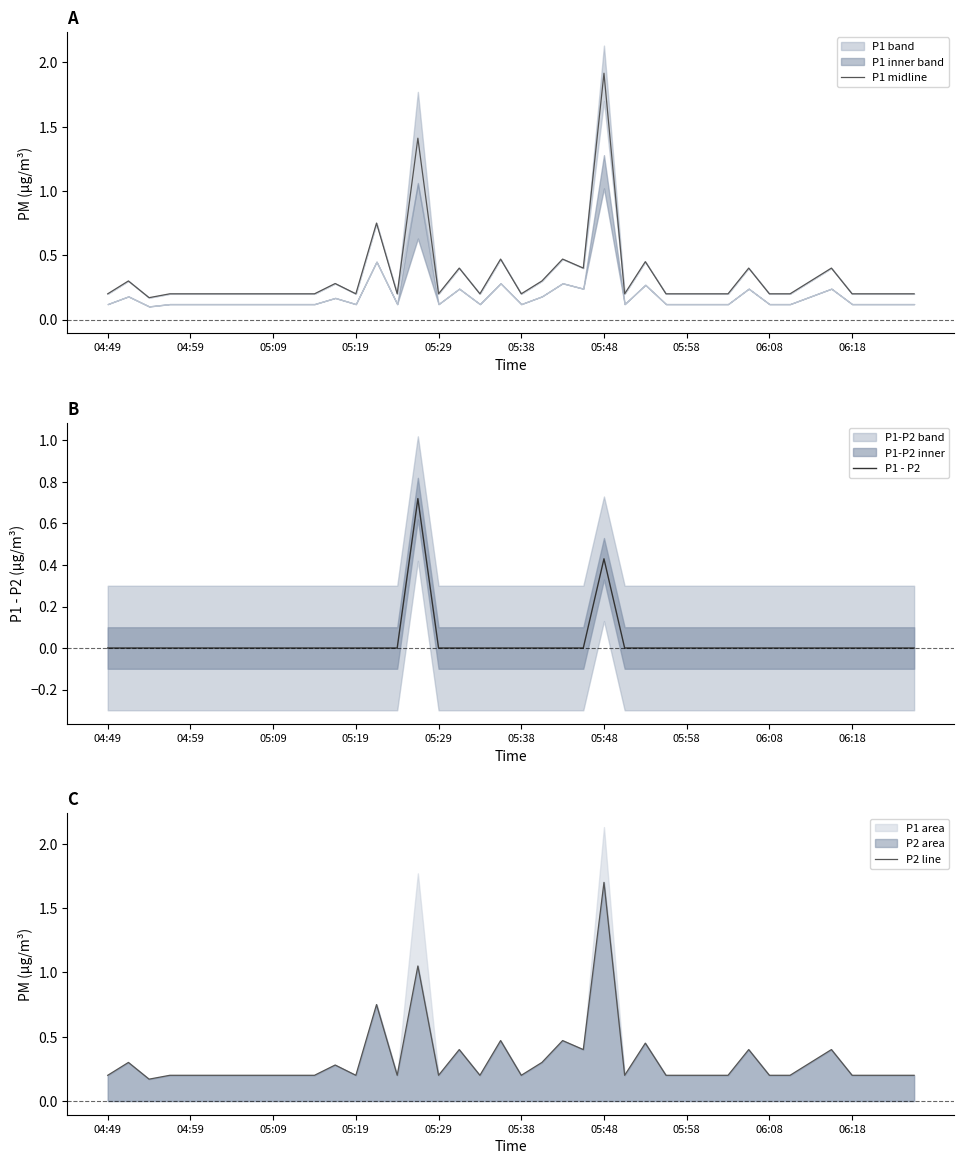

What is the greatest value displayed?

1.9